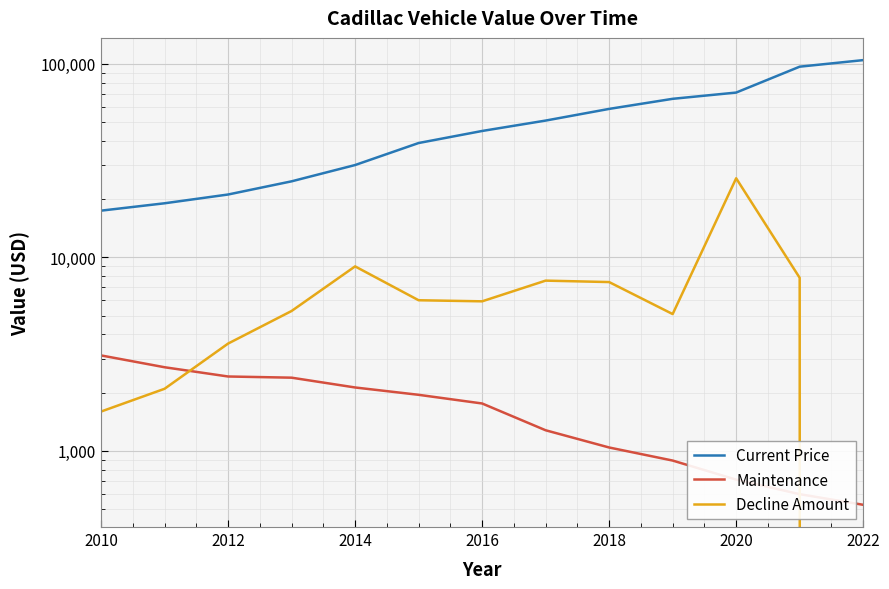

The value of Current Price at 2010 is 26565. True or false?

False